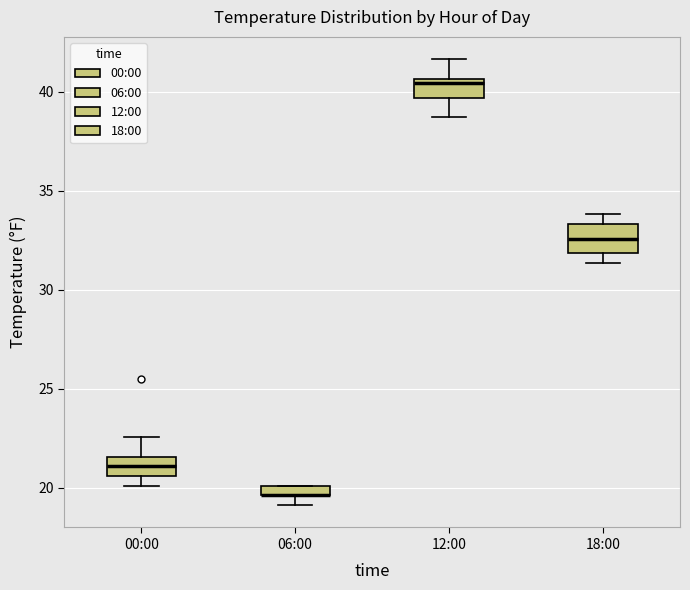

Where does the median line of the box for 00:00 sit on the y-axis? The values are not printed on the chart, so give them approximately, as read against the axis.

21.0